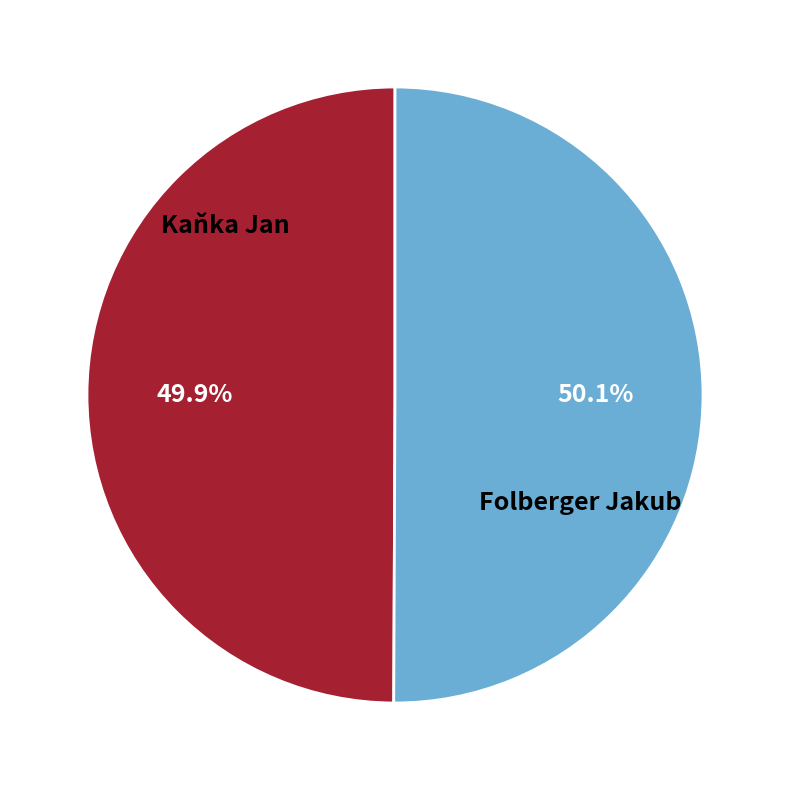

To the nearest percent, what is the average slice percentage?

50%